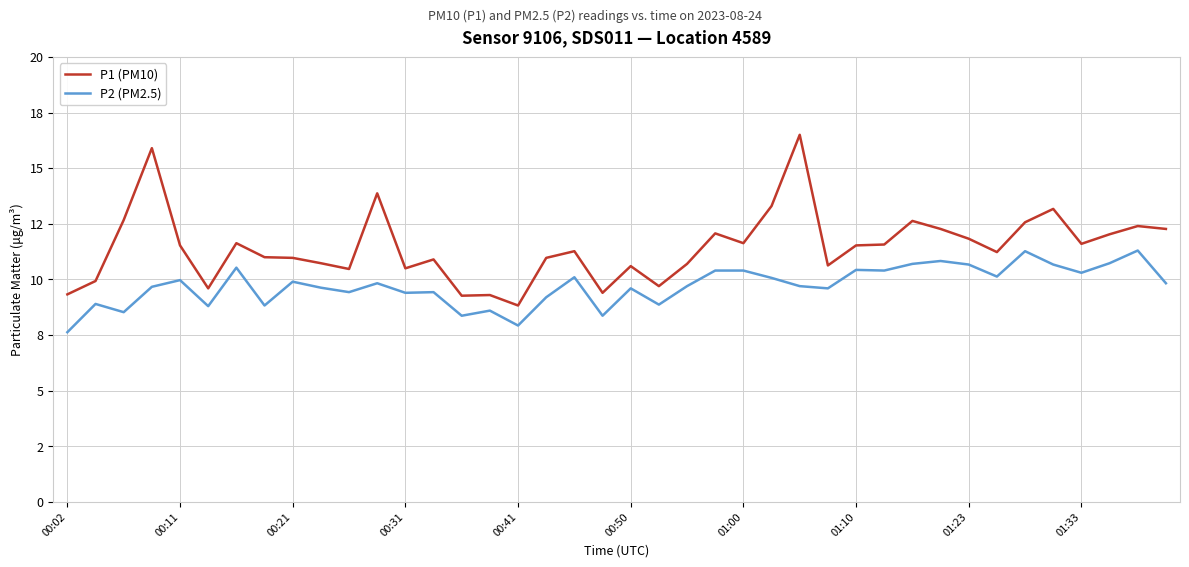

What are all the series names shown in the legend?

P1 (PM10), P2 (PM2.5)